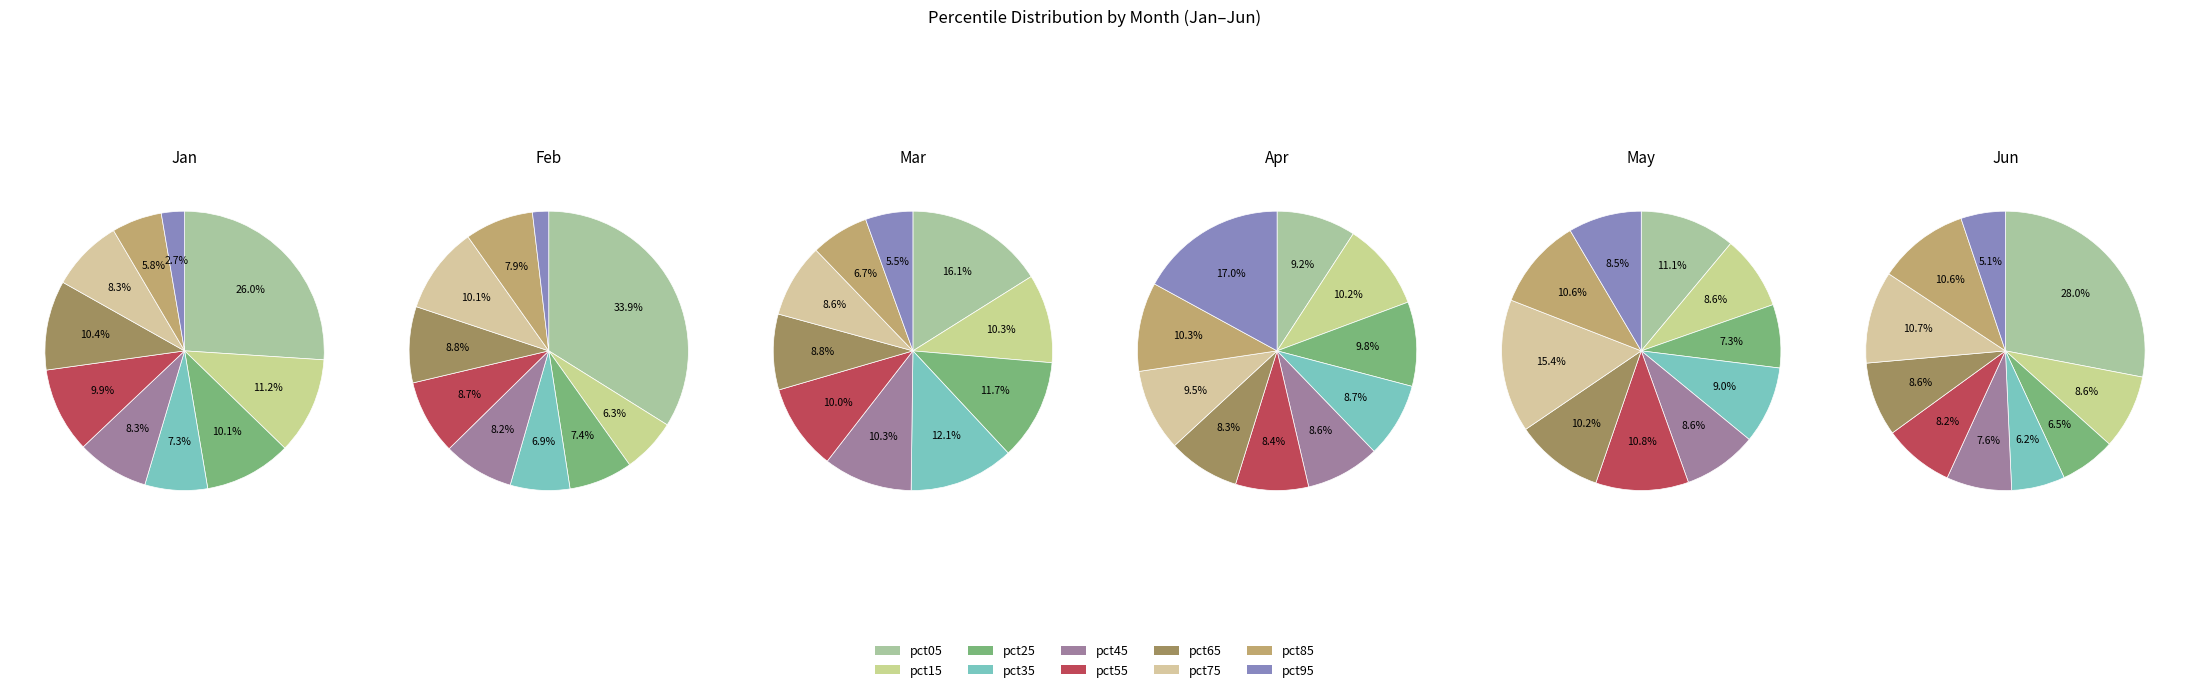

What percentage is the pct65 slice, to the nearest percent?

10%